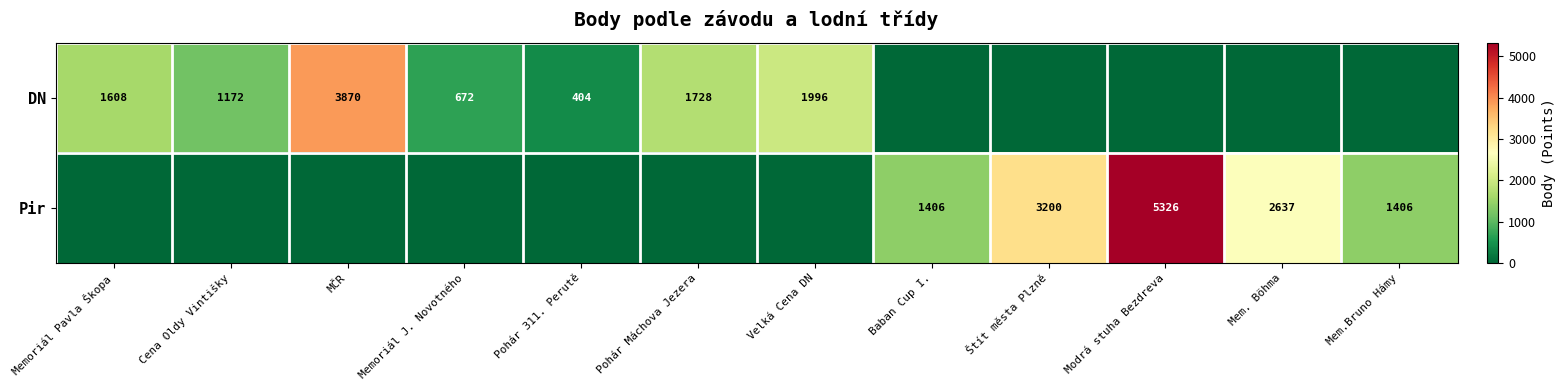

Is the value of Pir at Mem. Böhma greater than the value of DN at Pohár 311. Perutě?

Yes